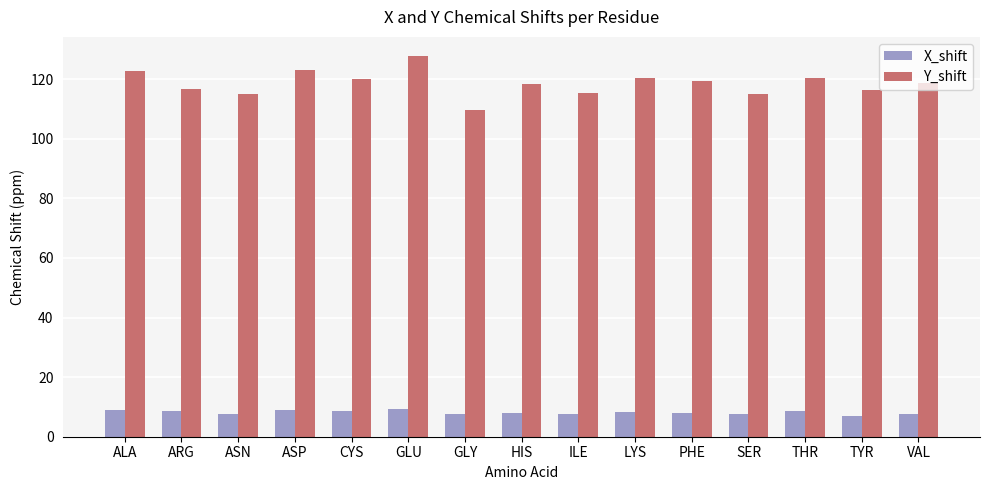

What is the minimum value for X_shift?

7.1